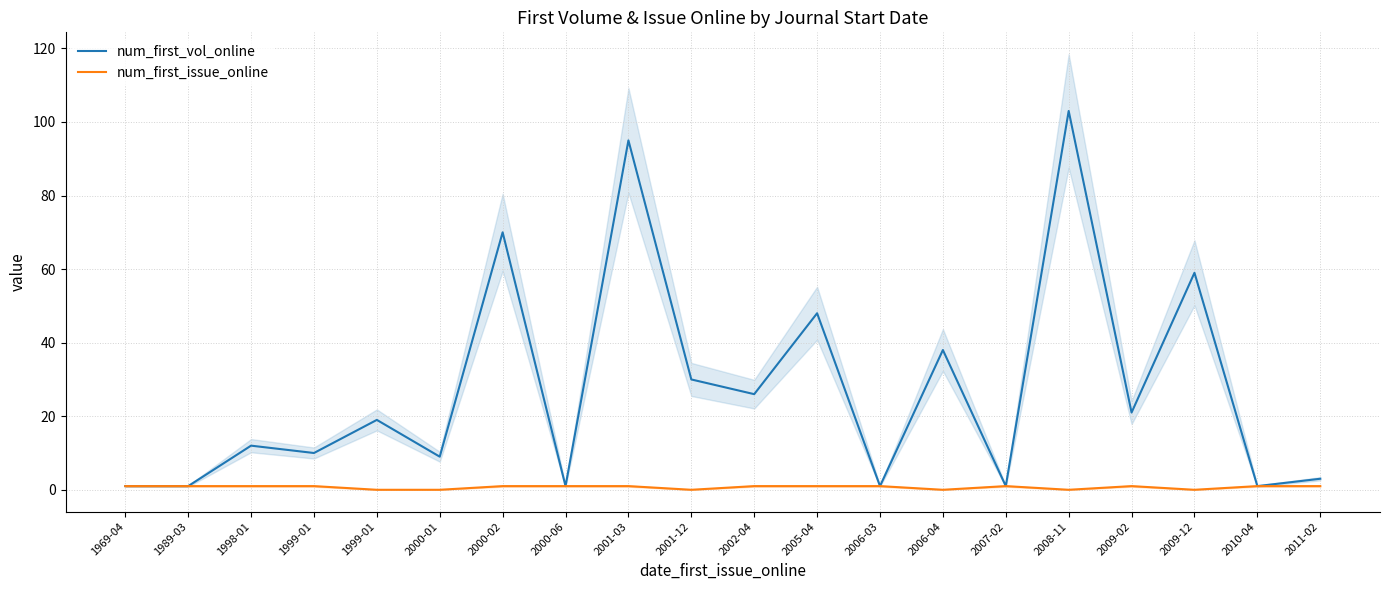

How many data points does each series have?

20